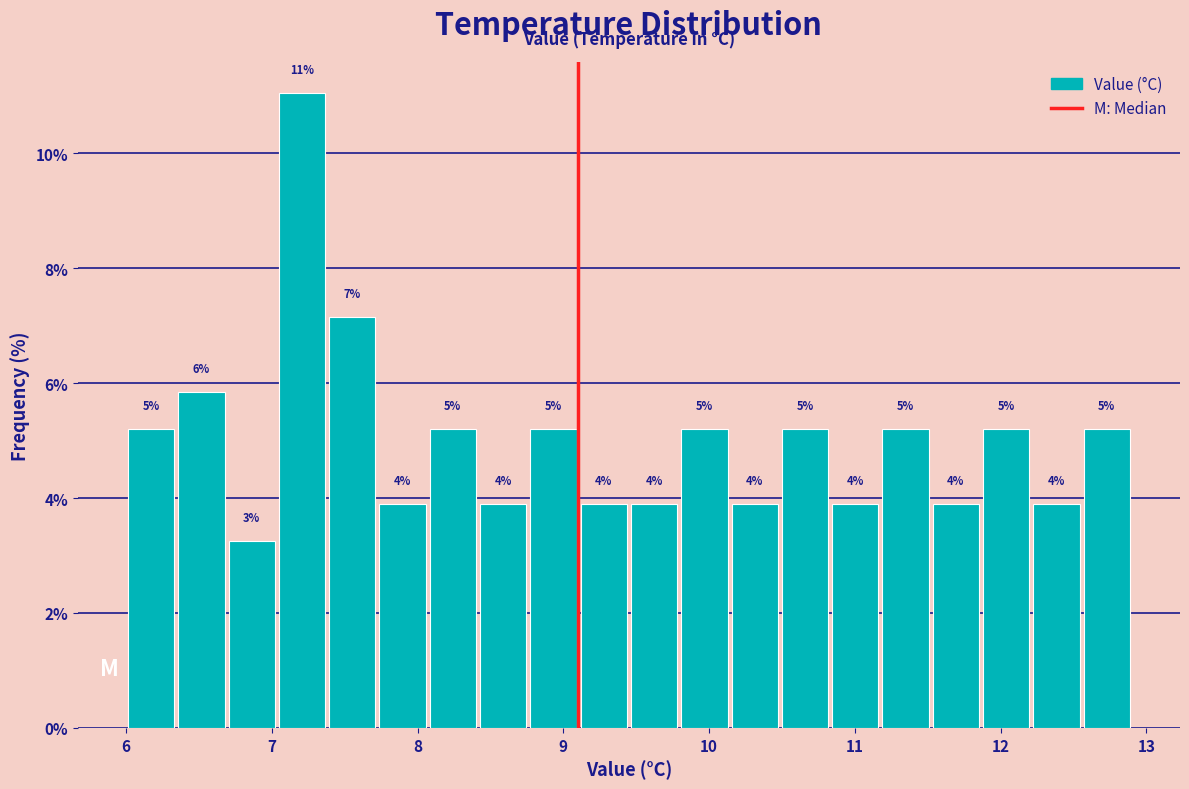

Around what value on the x-axis is the tallest bar? Give the approximate position of its centre, as read against the axis.

7.2